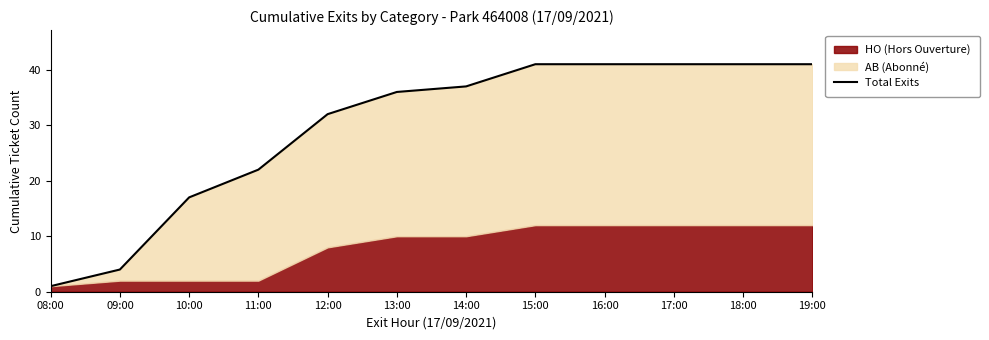

Between 09:00 and 13:00, which is larger?

13:00